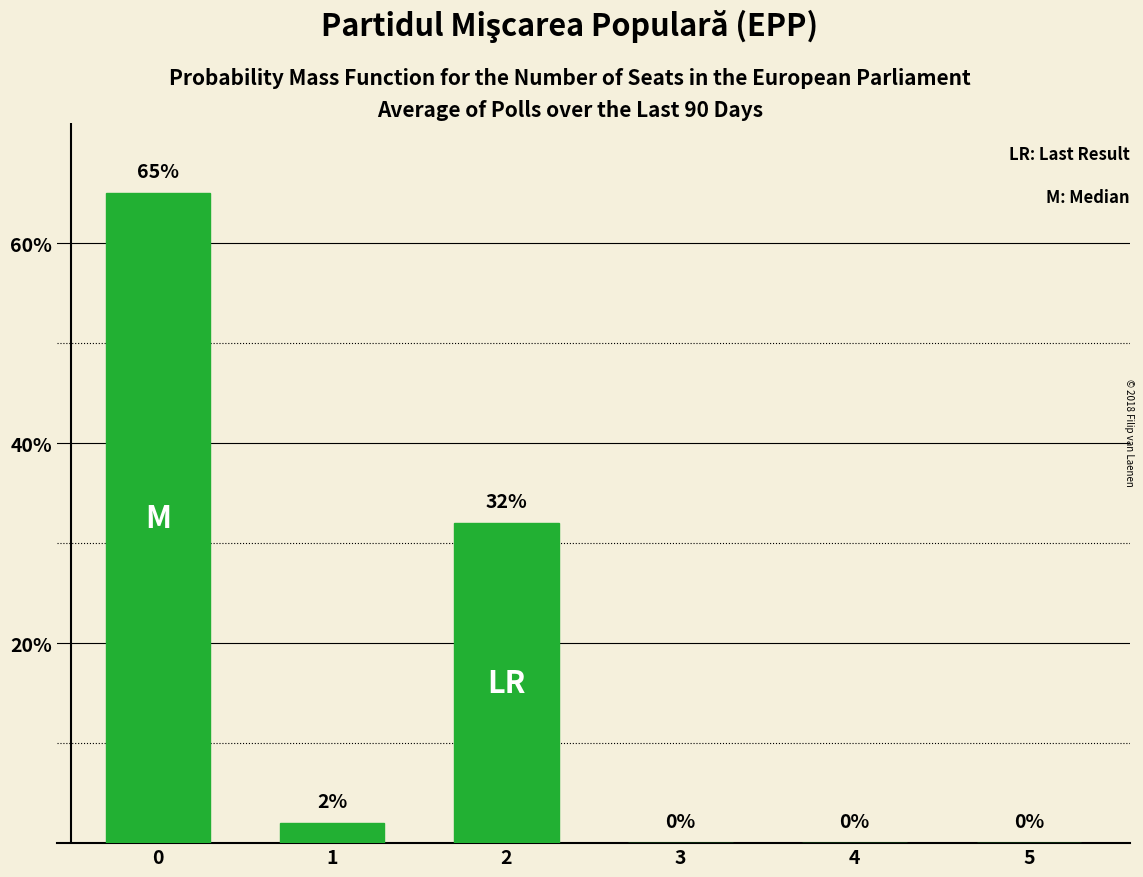

Reading left to right, list all the values displayed in this chart.

65	2	32	0	0	0